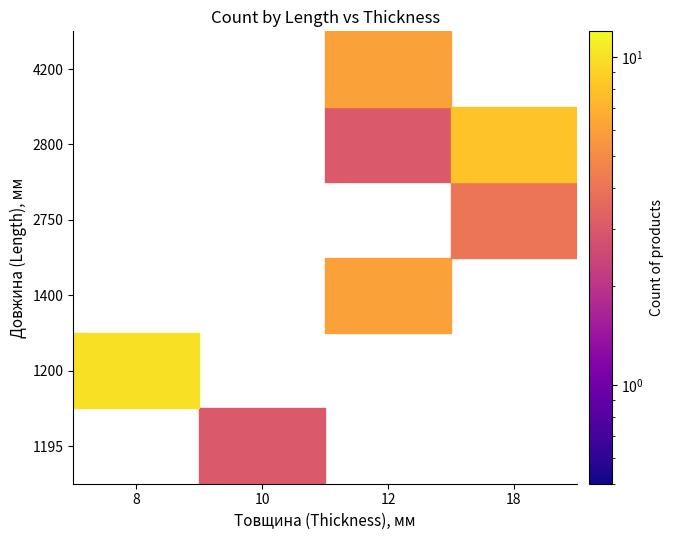

Reading right to left, transcribe all the data shown in this chart.

1400_18=0	1400_12=6	2750_12=0	2750_18=4	1195_8=0	1195_10=3	1200_12=0	1200_8=10	2800_10=0	2800_8=0	2800_12=3	2800_18=8	4200_10=0	4200_8=0	4200_18=0	4200_12=6